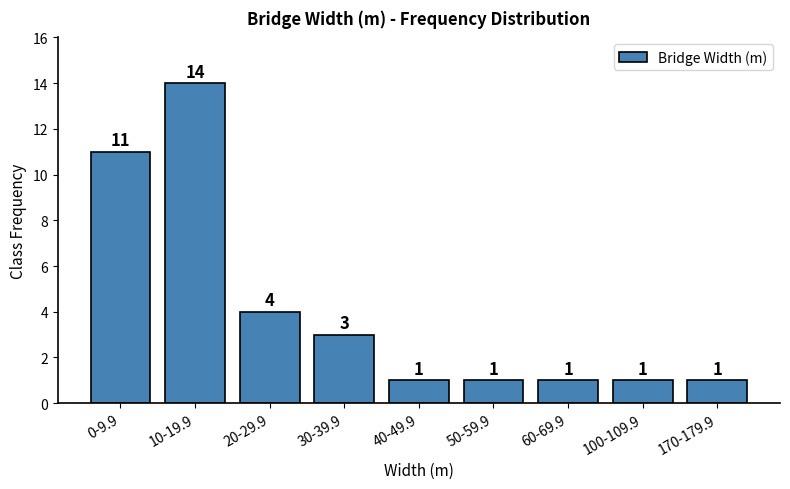

Reading left to right, what are all the values shown in this chart?

0-9.9=11	10-19.9=14	20-29.9=4	30-39.9=3	40-49.9=1	50-59.9=1	60-69.9=1	100-109.9=1	170-179.9=1